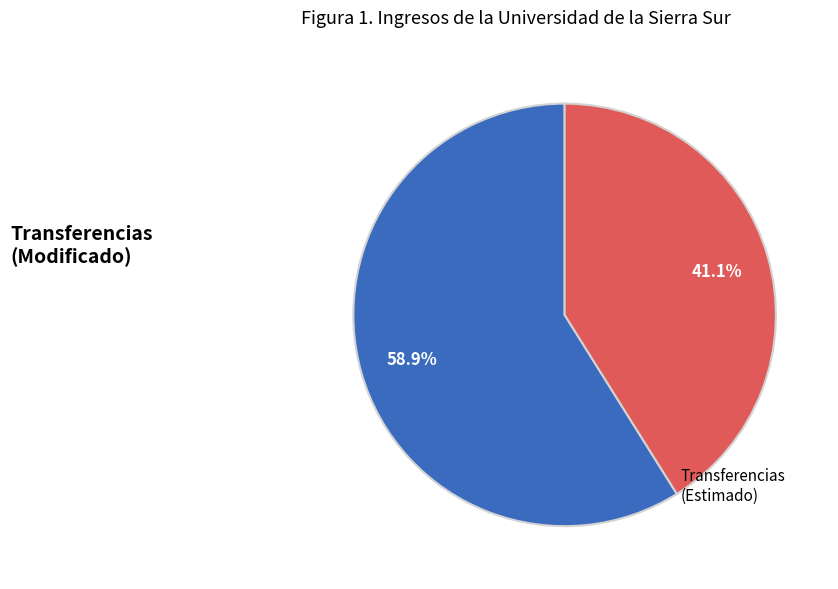

Is there a majority slice in this chart?

Yes